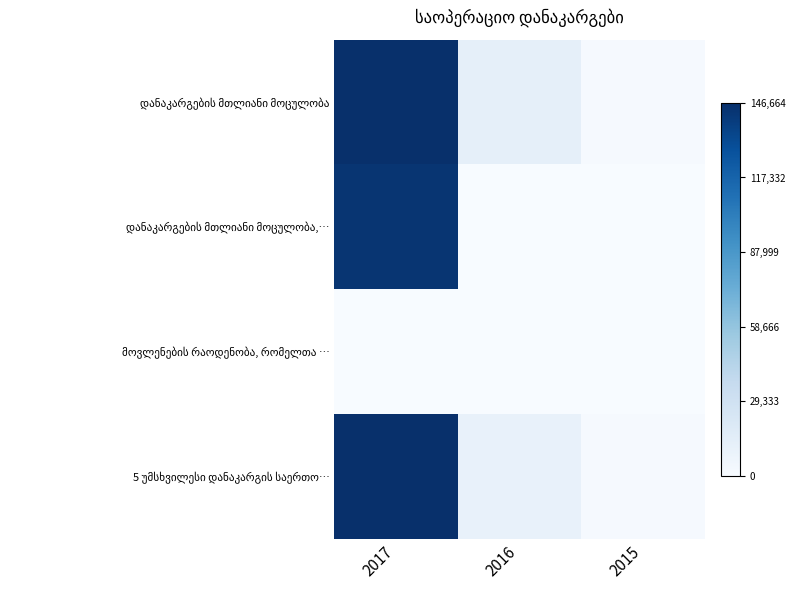

How many series are shown in this chart?

4